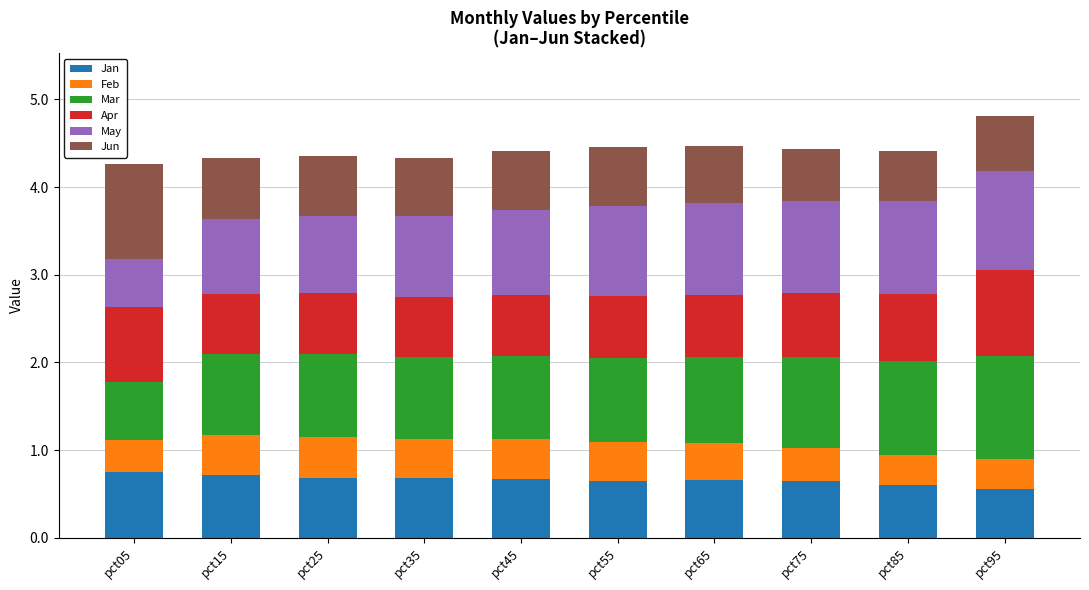

What is the total value across all series at pct05?

4.3